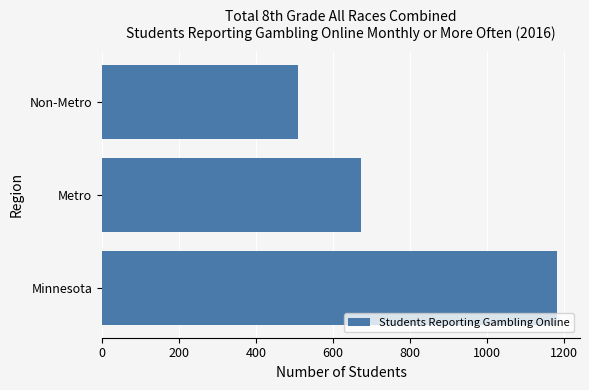

List the labels in order of value, smallest first.

Non-Metro, Metro, Minnesota